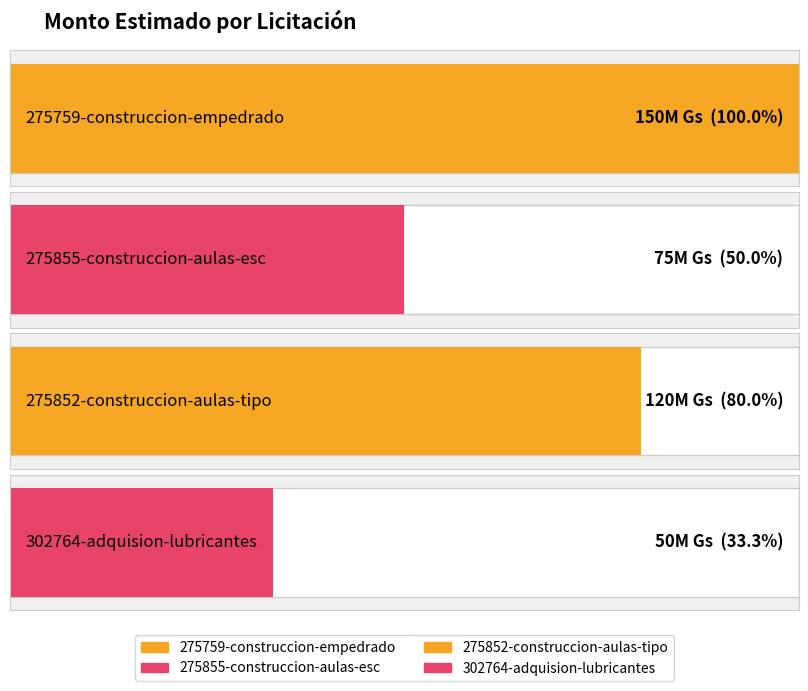

Approximately how many times larger is the value at 275852-construccion-aulas-tipo compared to 275855-construccion-aulas-esc?

1.6